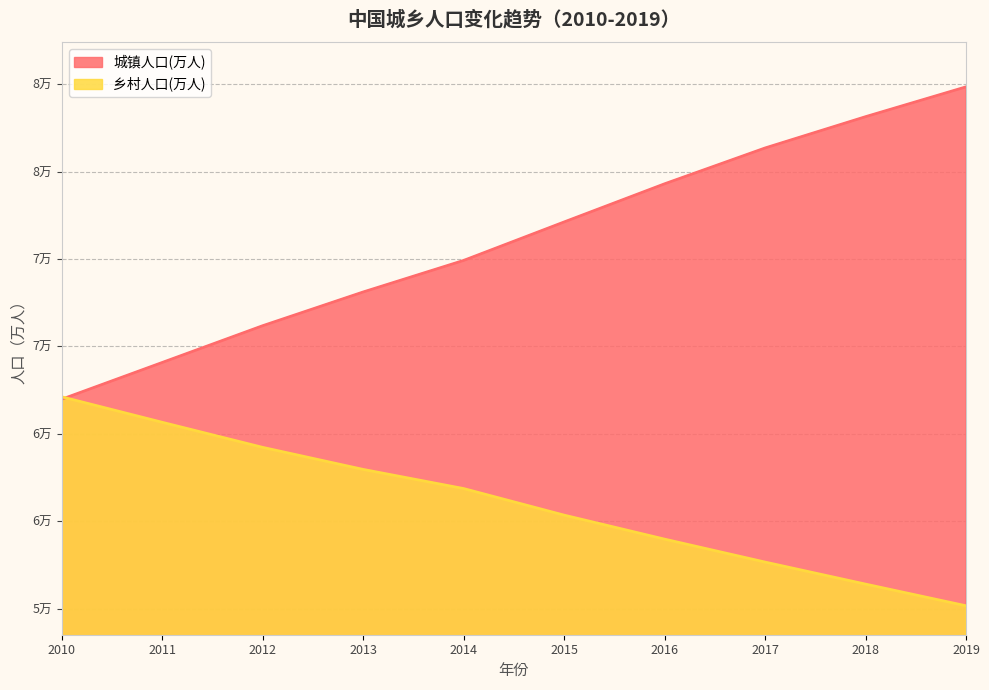

Reading left to right, what are all the values shown in this chart?

城镇人口(万人): 66978	69079	71182	73111	74916	77116	79298	81347	83137	84843
乡村人口(万人): 67113	65656	64222	62961	61866	60346	58973	57661	56401	55162